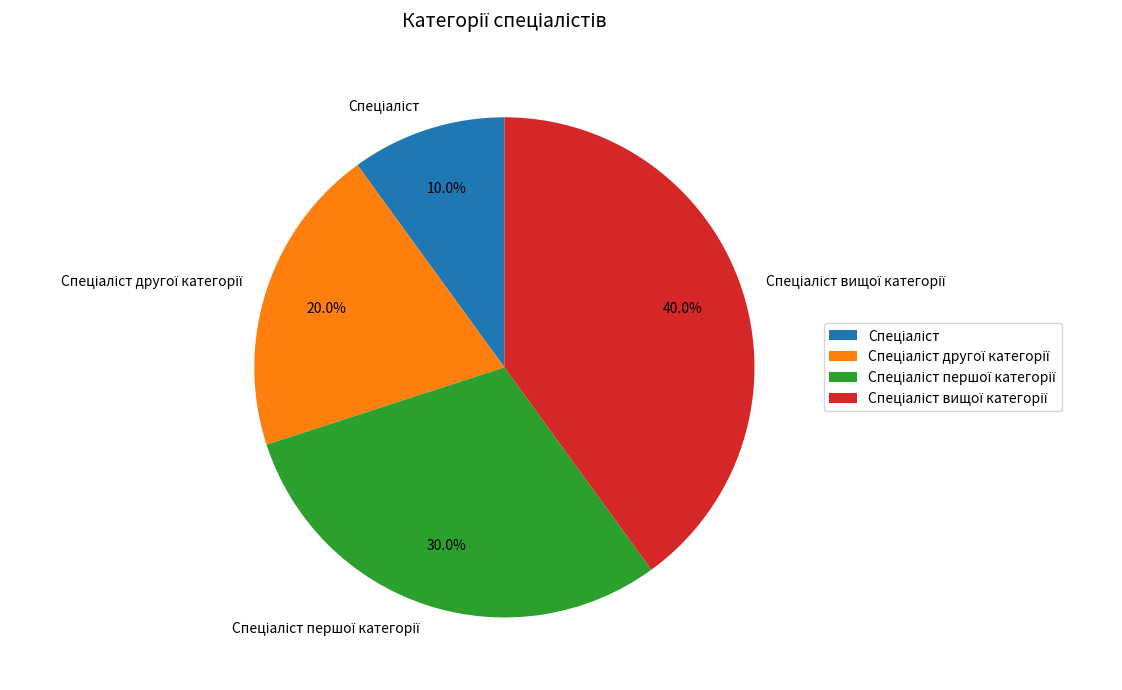

Is there a majority slice in this chart?

No